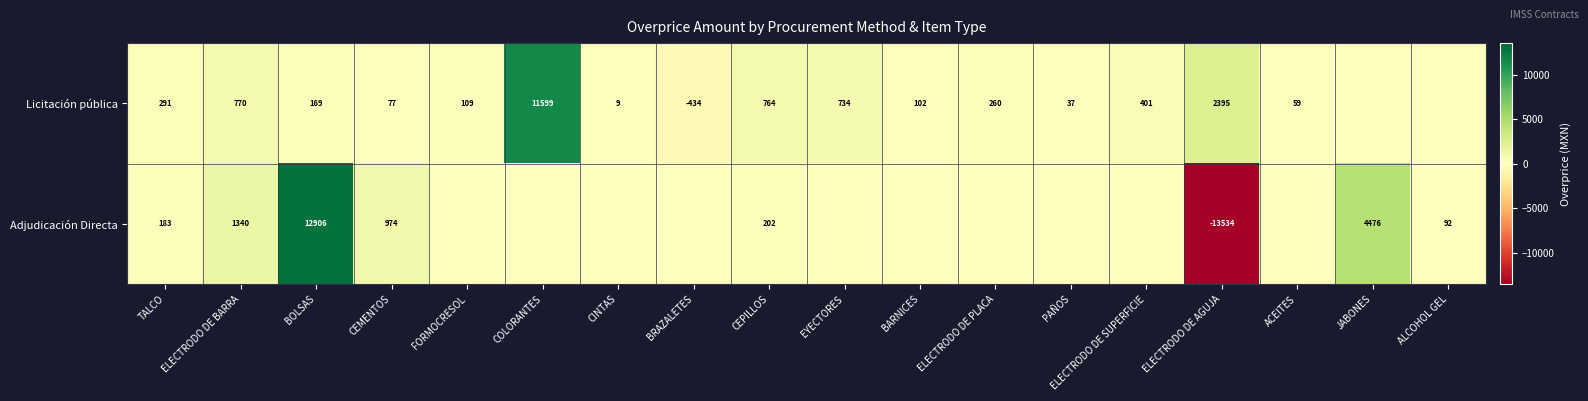

What is the greatest value displayed?

12905.8